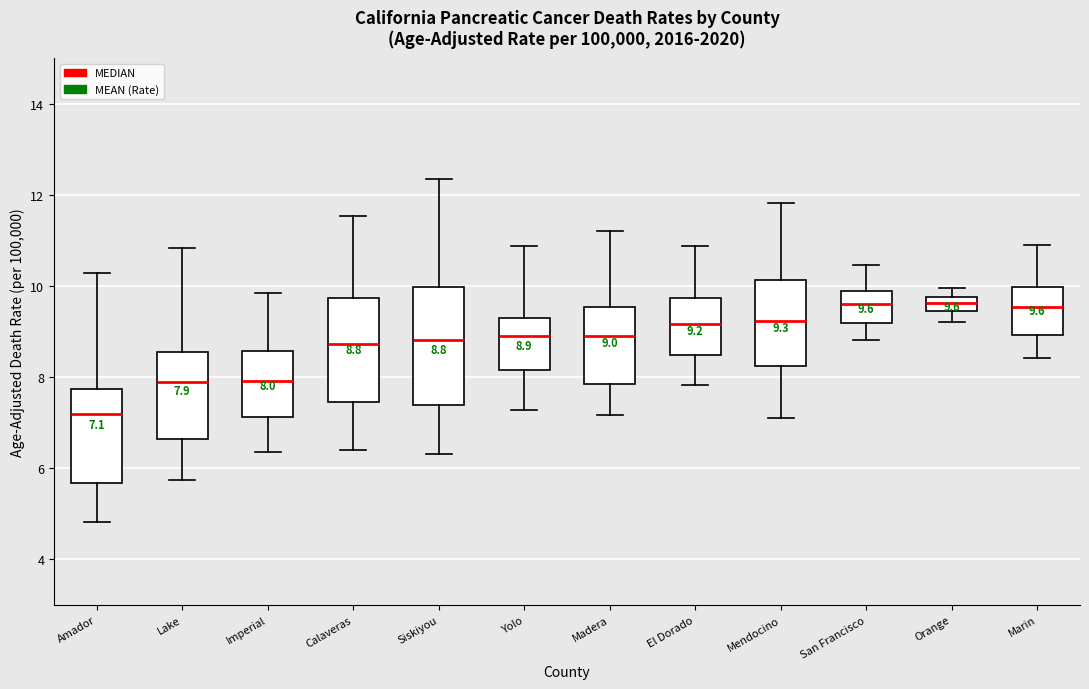

Comparing the boxes themselves (not the whiskers), which one is the tallest?

Siskiyou